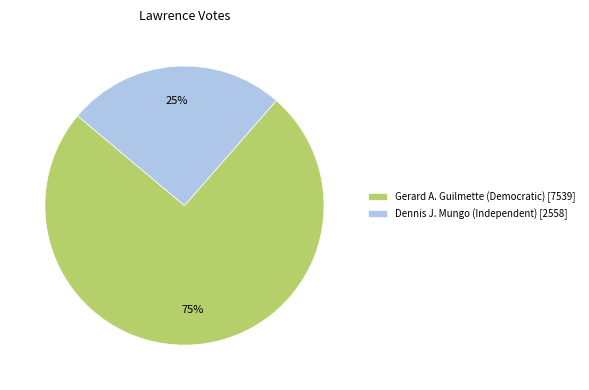

What percentage is the Gerard A. Guilmette (Democratic) [7539] slice, to the nearest percent?

75%